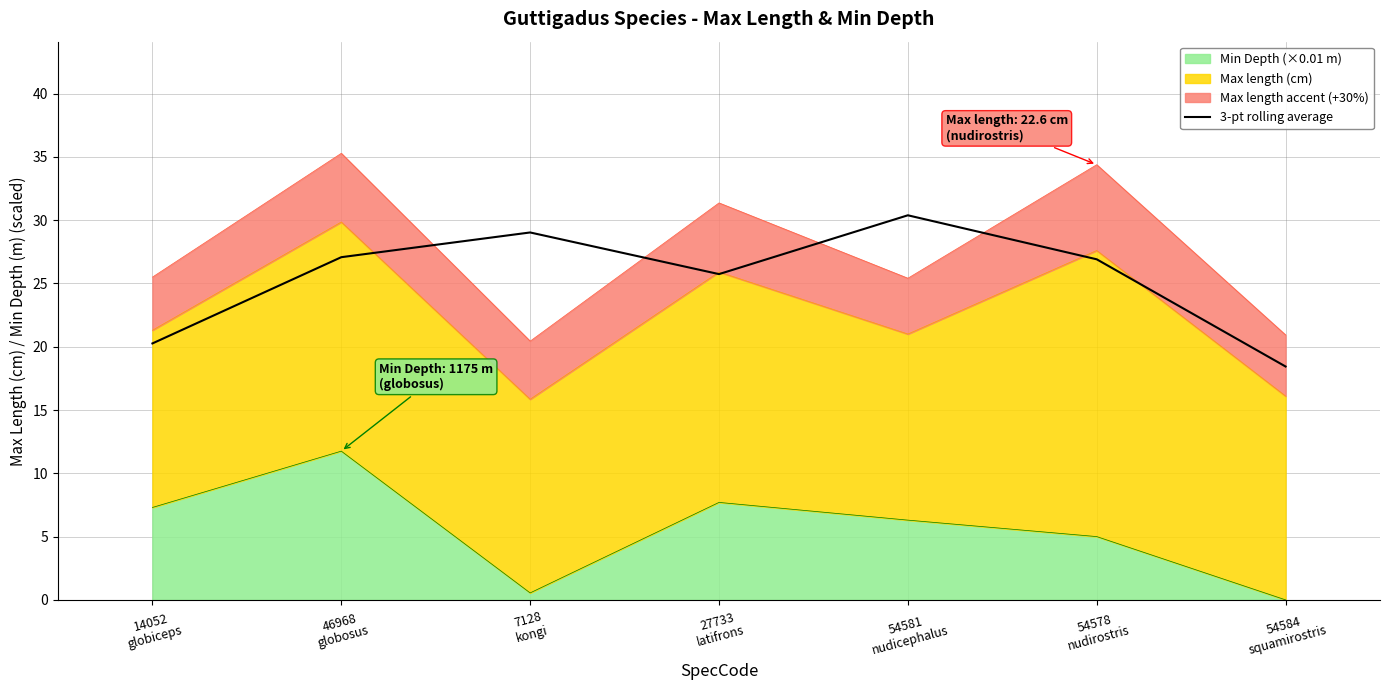

What position from the right is 54581
nudicephalus?

3